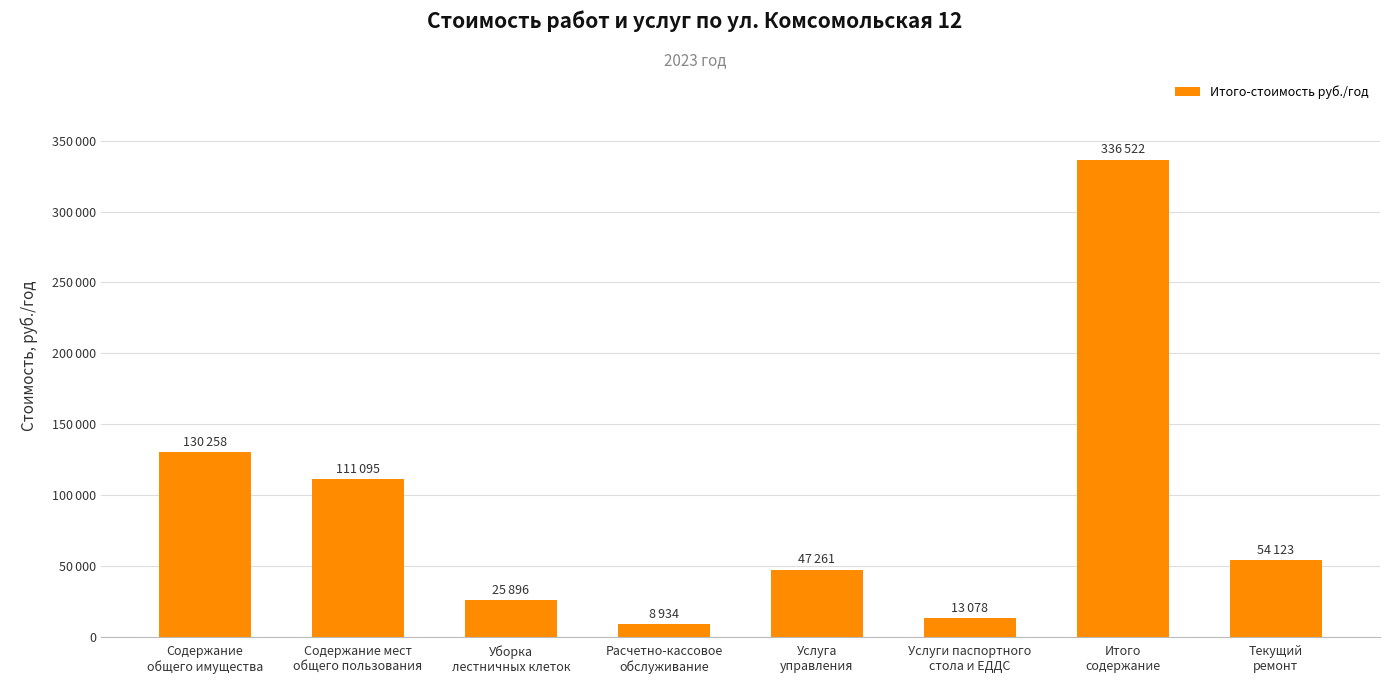

What is the difference between the values at Услуги паспортного
стола и ЕДДС and Итого
содержание?

323444.0